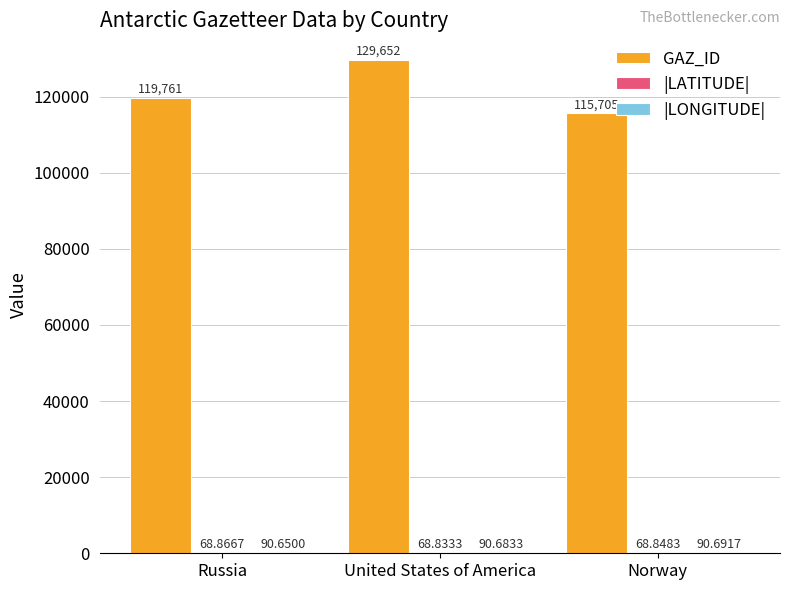

How many categories are shown in the chart?

3